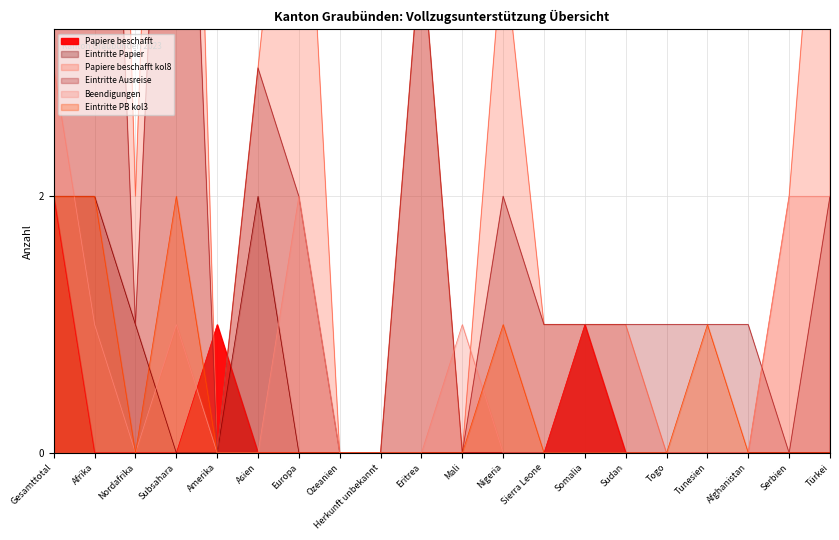

Does the chart display data point markers on the line(s)?

No